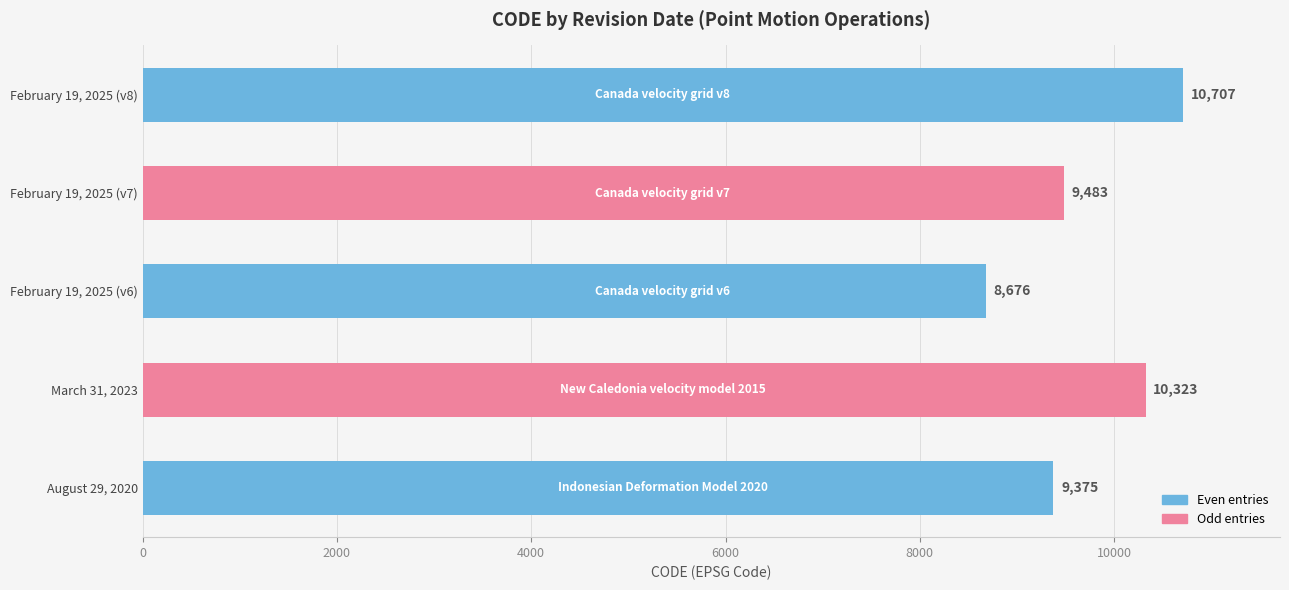

List the labels in order of value, largest first.

February 19, 2025 (v8), March 31, 2023, February 19, 2025 (v7), August 29, 2020, February 19, 2025 (v6)